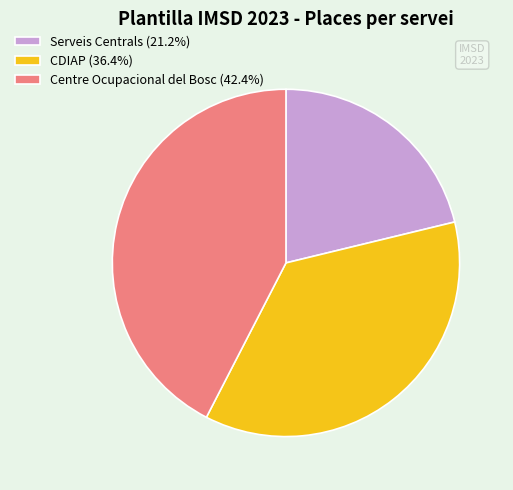

Which slice is the largest?

Centre Ocupacional del Bosc